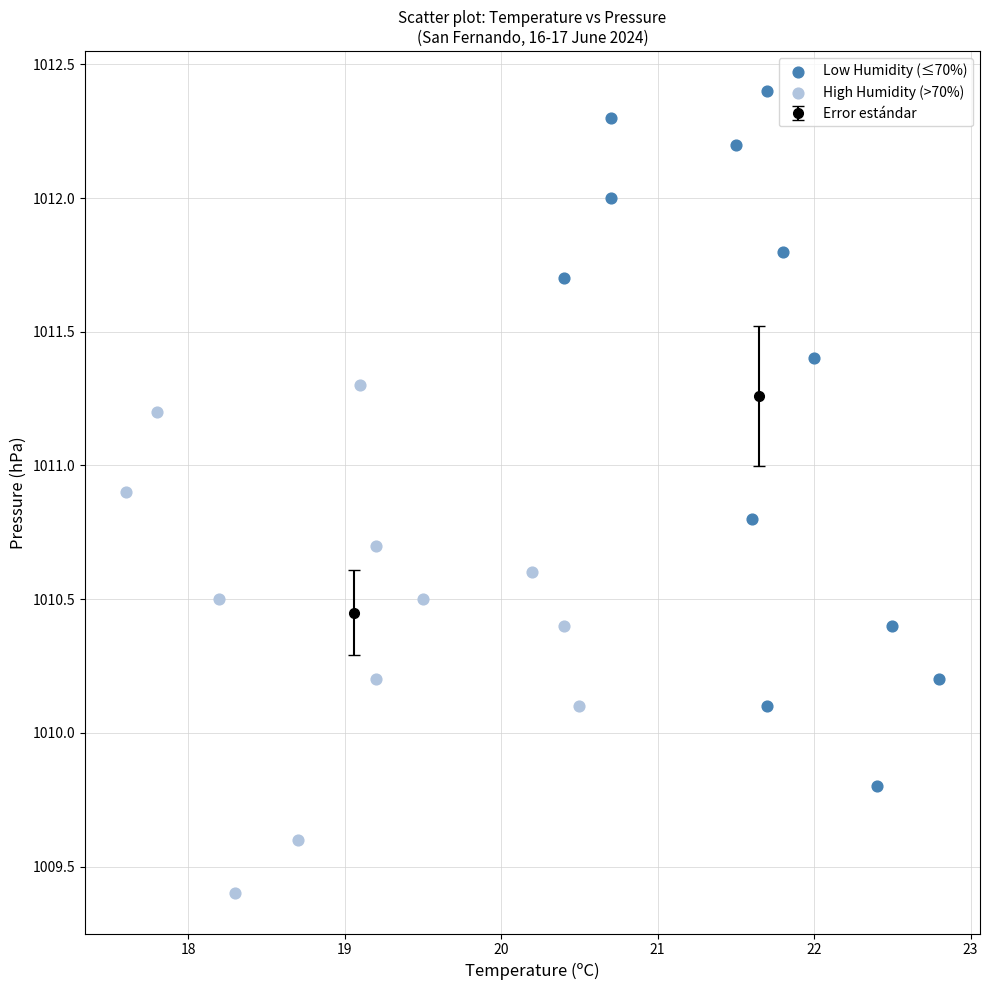

Which series reaches the minimum Y coordinate?

High Humidity (>70%)